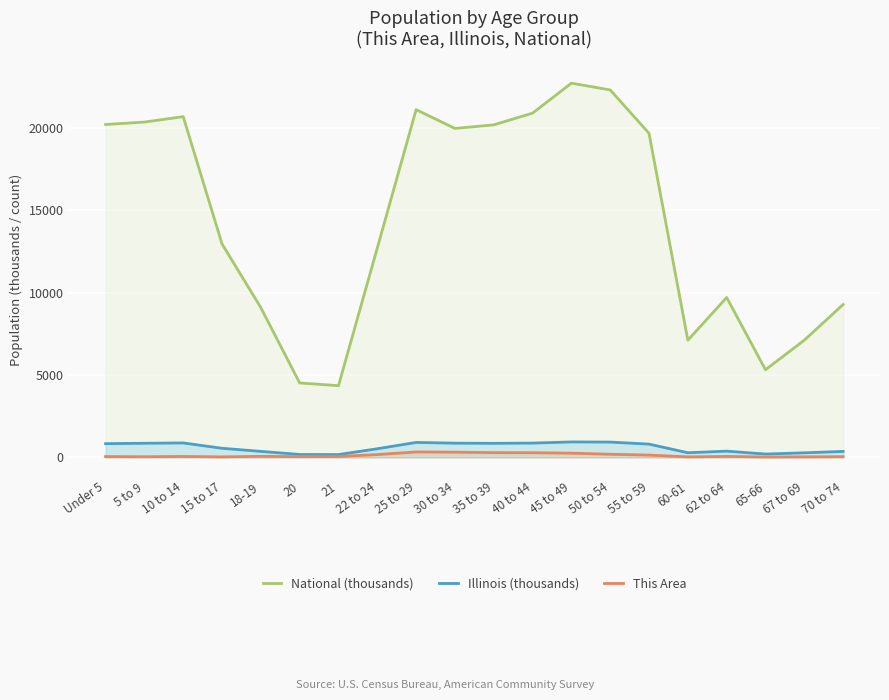

Count the number of data series in this chart.

3